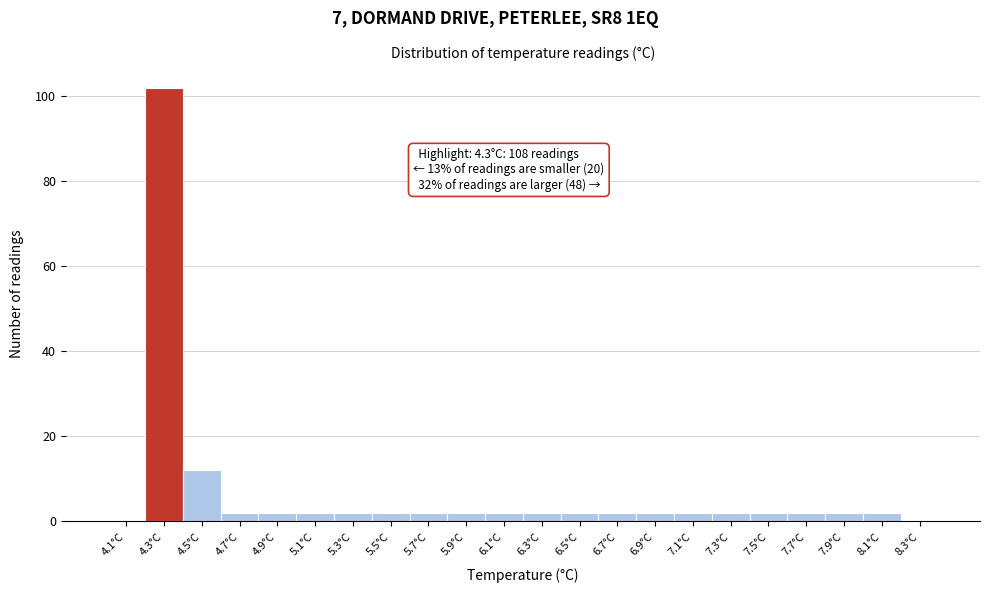

Over which range of the x-axis is the bar tallest?

4.2 to 4.4